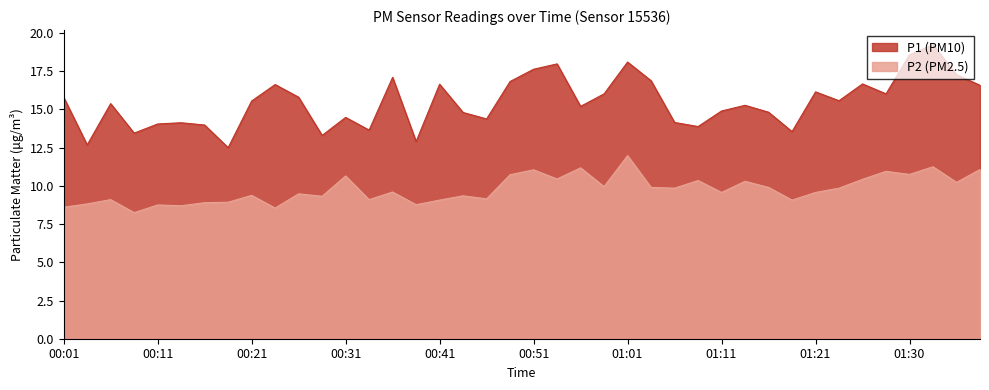

True or false: P1 has a value of 15.2 at 00:56.

True